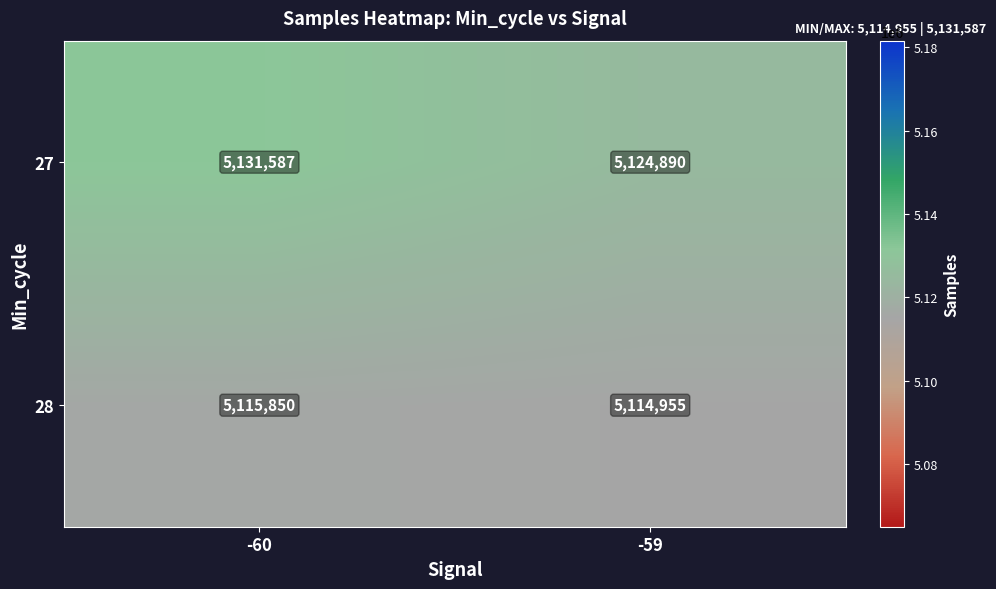

True or false: 28 has a value of 7395087 at -60.

False